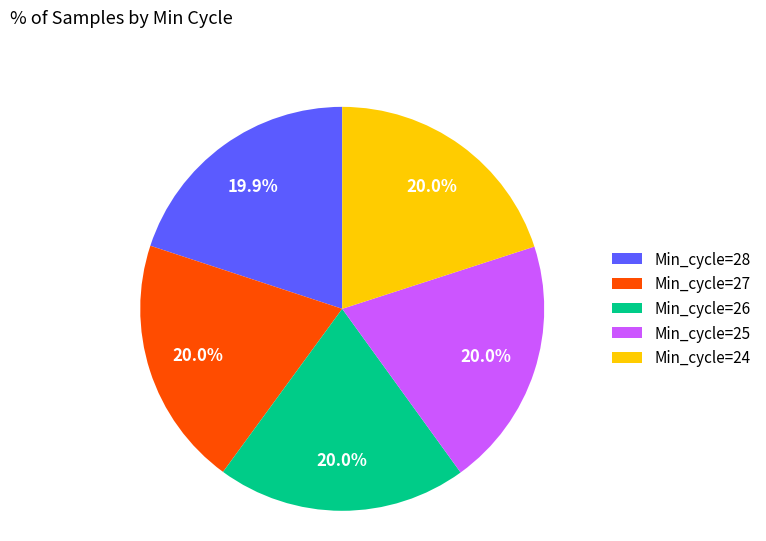

What is the ratio of the value at Min_cycle=26 to the value at Min_cycle=24?

1.0